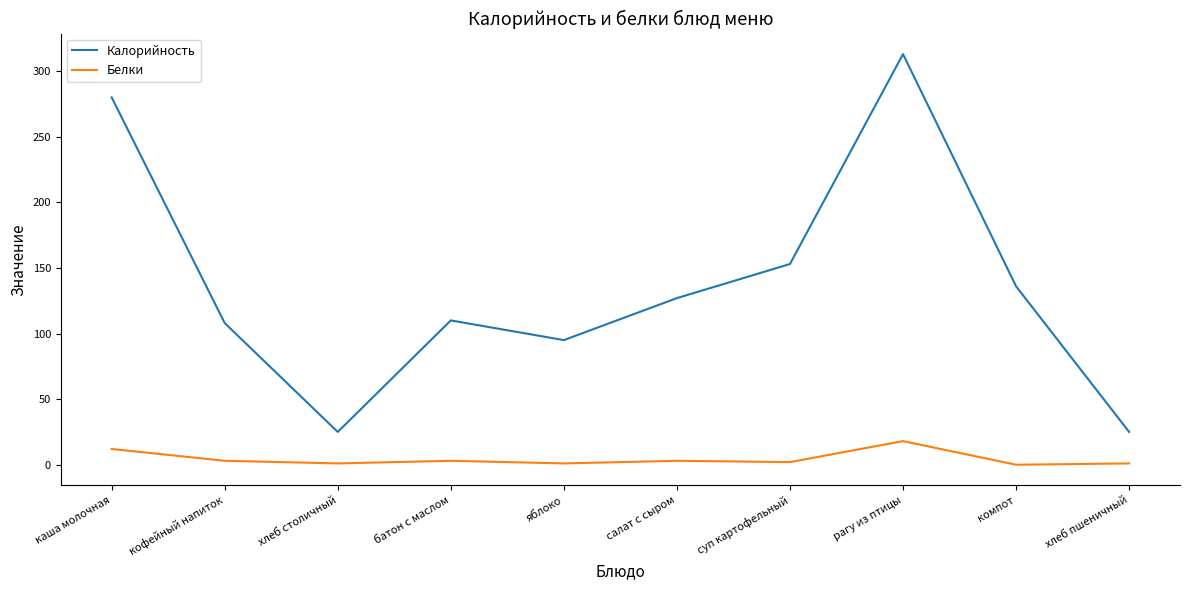

At which label is Белки closest to 9?

каша молочная